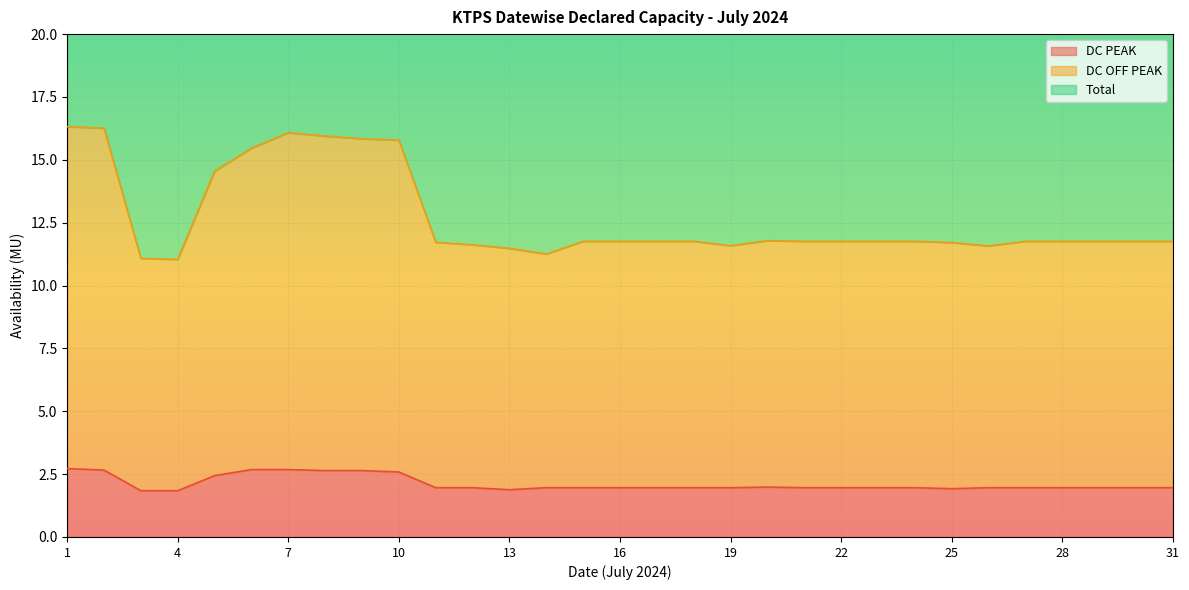

True or false: DC PEAK and DC OFF PEAK cross at least once.

False